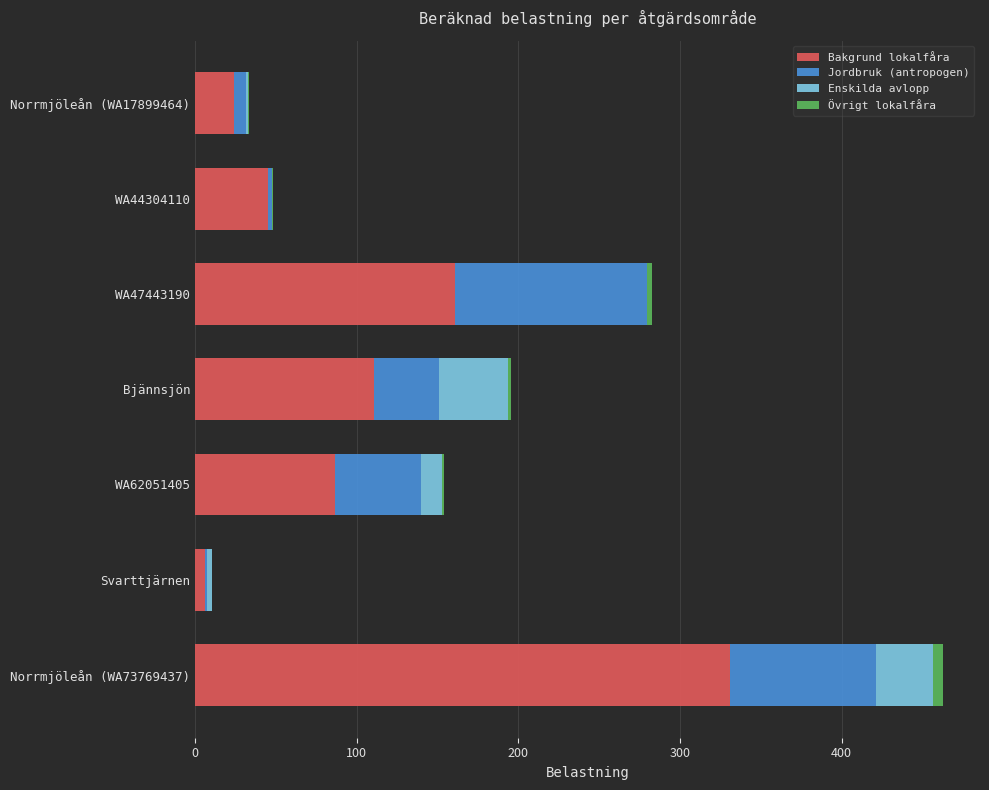

What is the sum of all Bakgrund lokalfåra values?

764.2